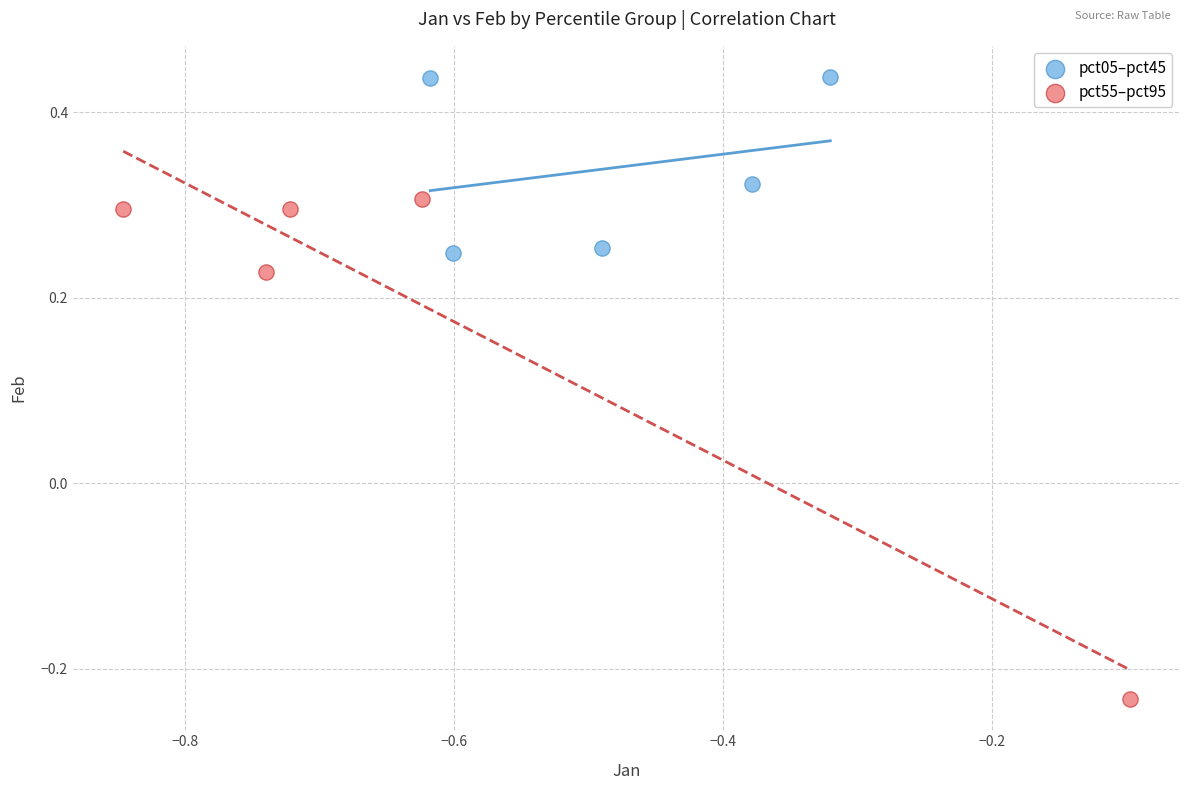

What are all the series names shown in the legend?

pct05–pct45, pct55–pct95